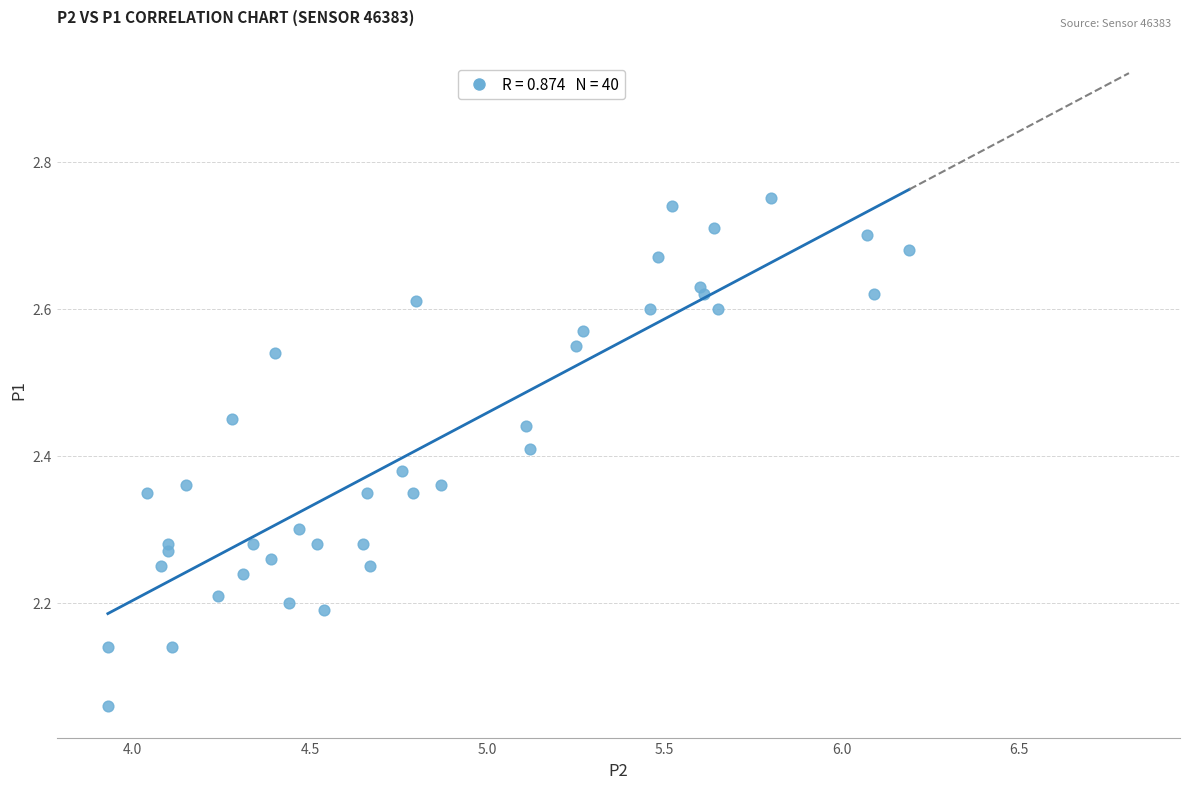

What is the range of Y values (max minus min)?

0.7